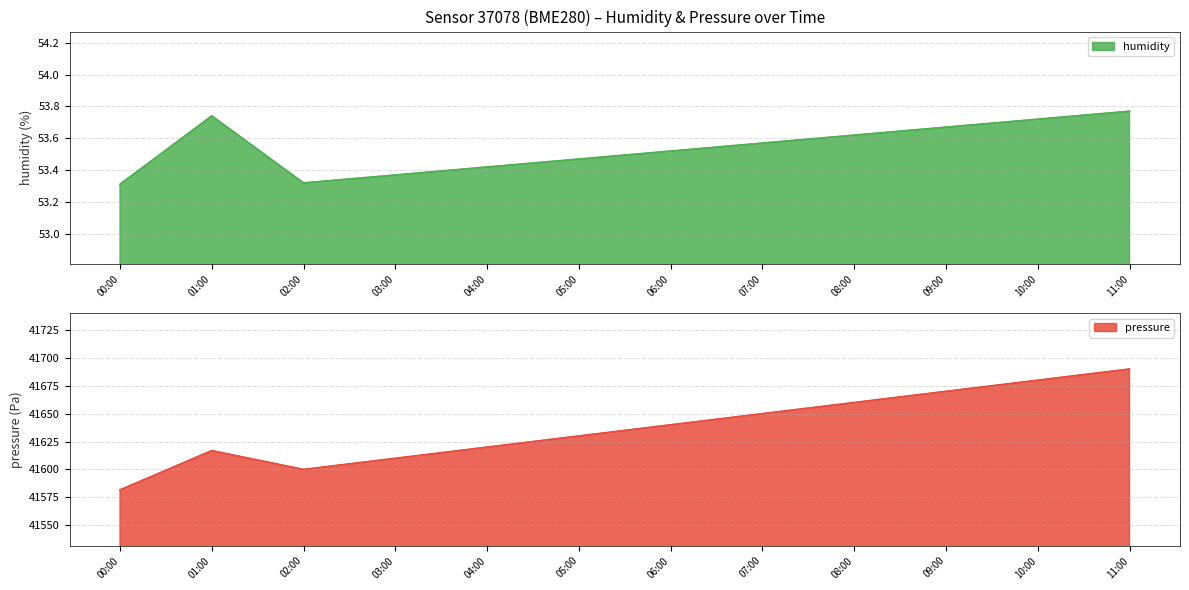

The value of humidity at 11:00 is 79.1. True or false?

False